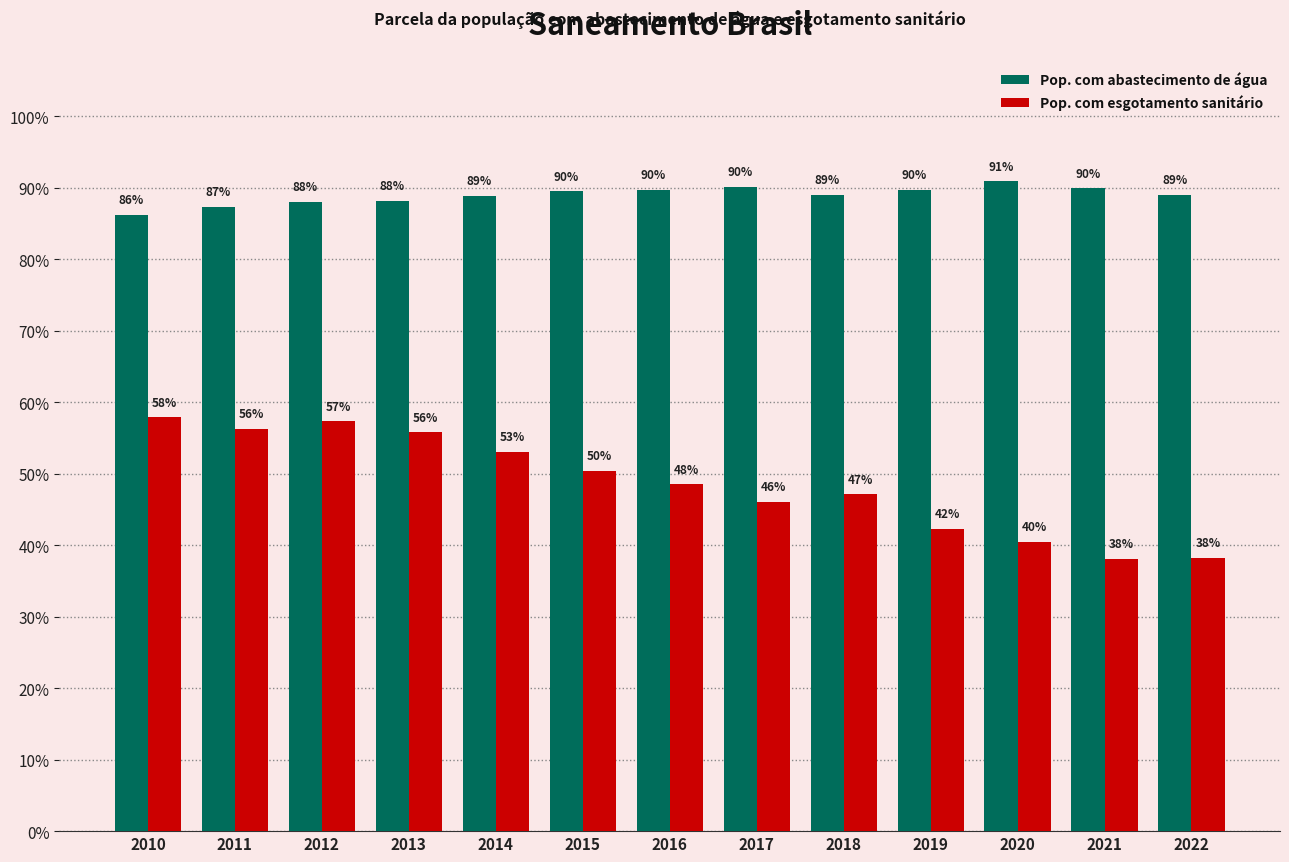

What are all the series names shown in the legend?

Pop. com abastecimento de água, Pop. com esgotamento sanitário